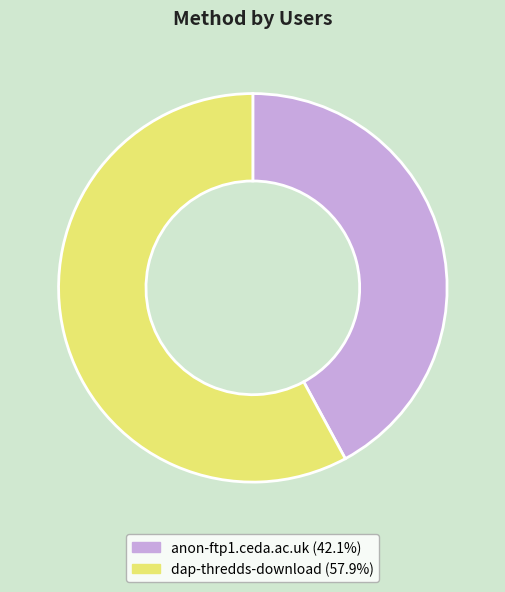

How many slices are in this pie chart?

2